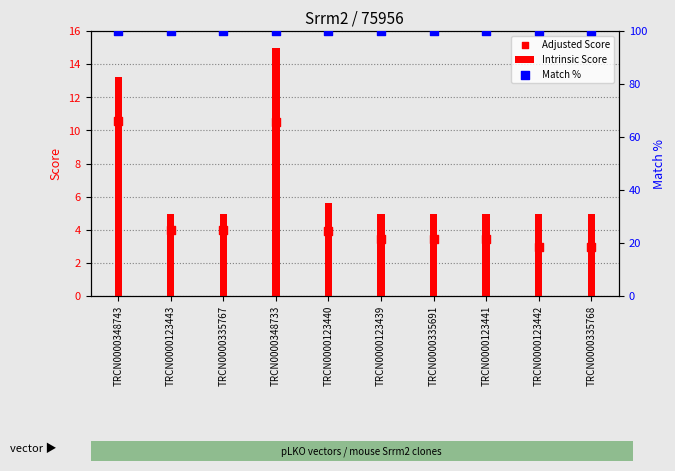

Is the value of Match % at TRCN0000335691 greater than the value of Intrinsic Score at TRCN0000348733?

Yes